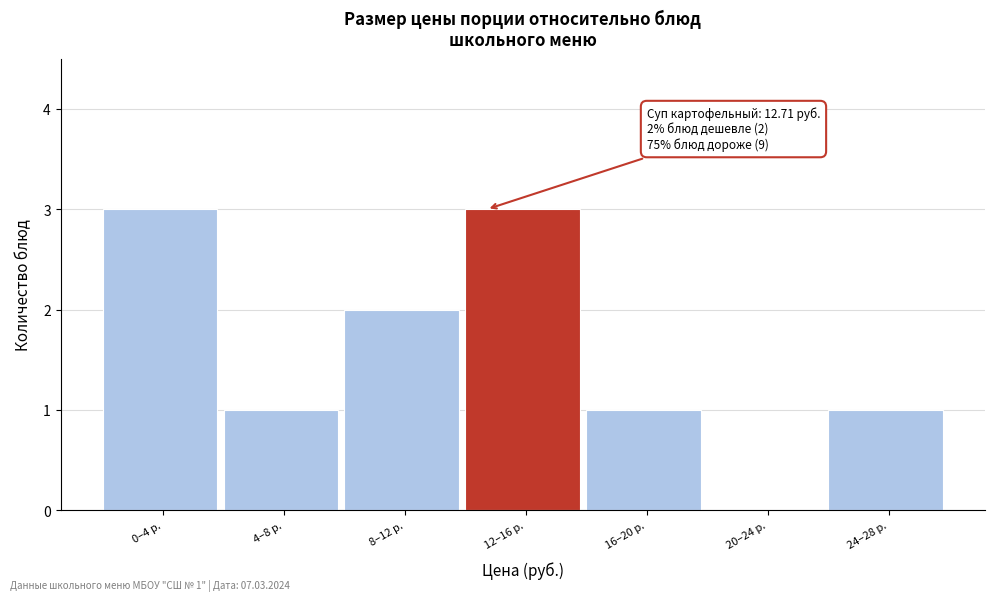

Reading left to right, list all the values displayed in this chart.

0–4 р.=3	4–8 р.=1	8–12 р.=2	12–16 р.=3	16–20 р.=1	20–24 р.=0	24–28 р.=1